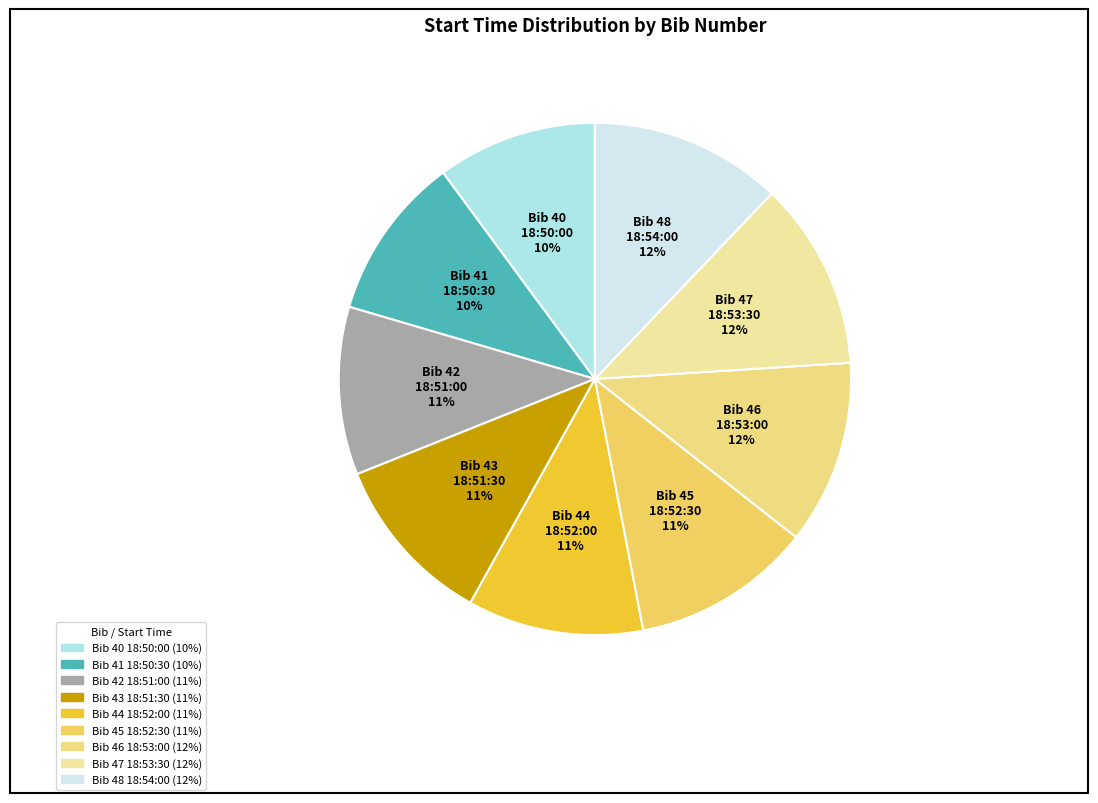

Which has a higher value, Bib 48 18:54:00 or Bib 40 18:50:00?

Bib 48 18:54:00